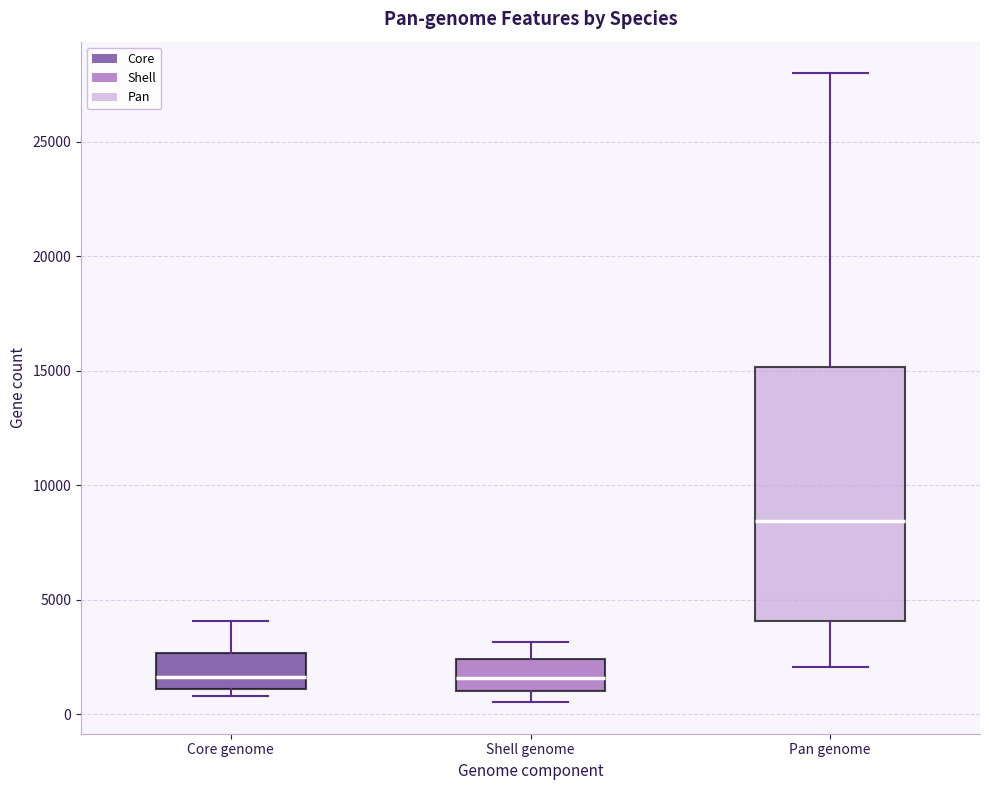

Which box has the highest median line?

Pan genome